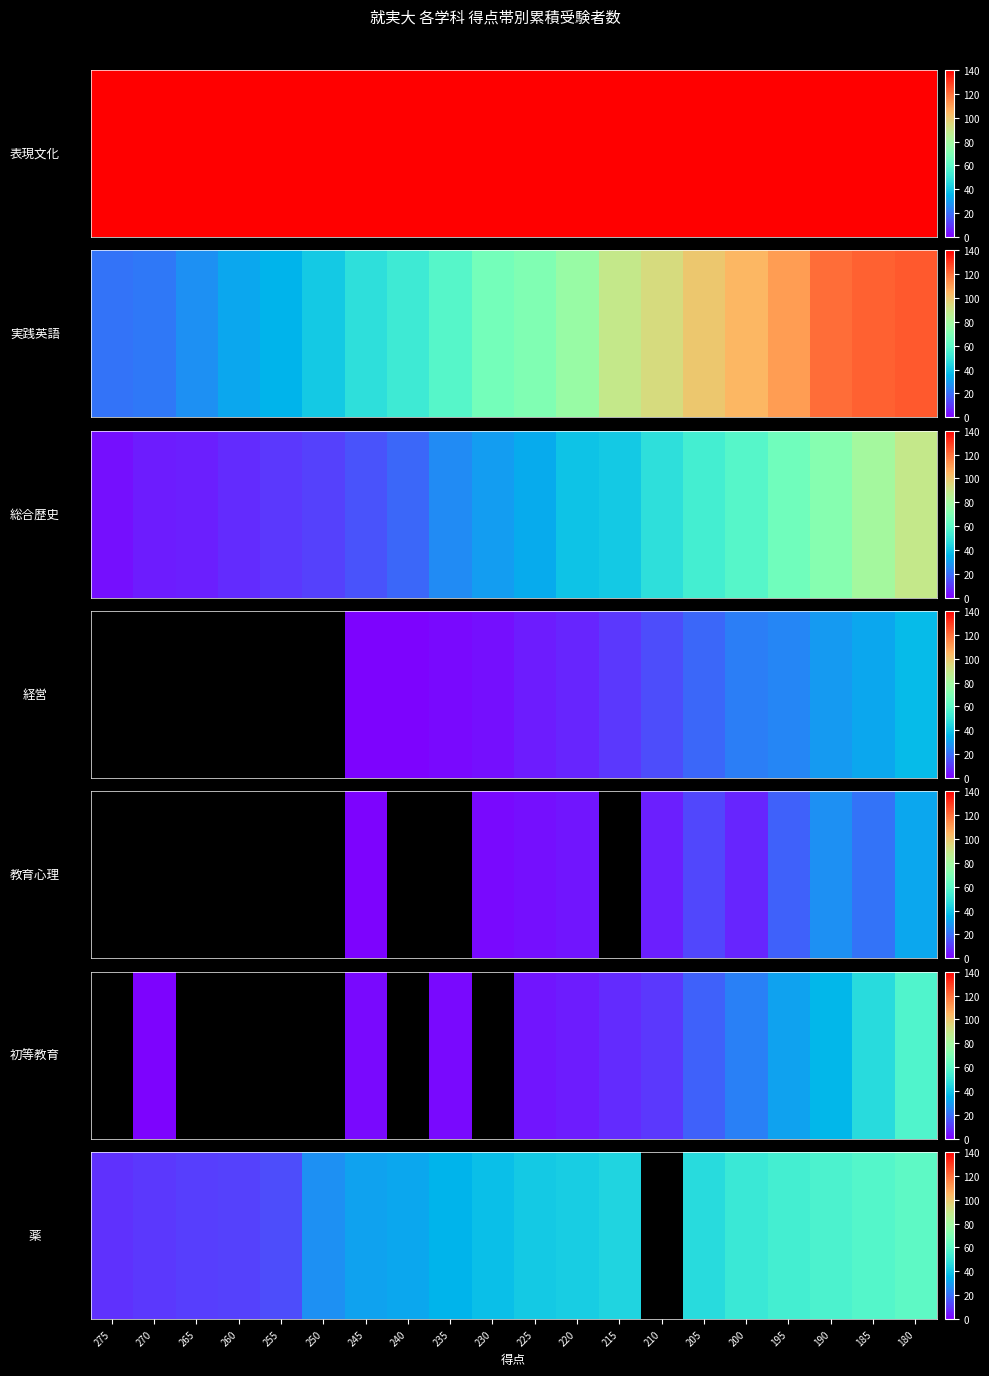

The value at 275 is 2.2. True or false?

False